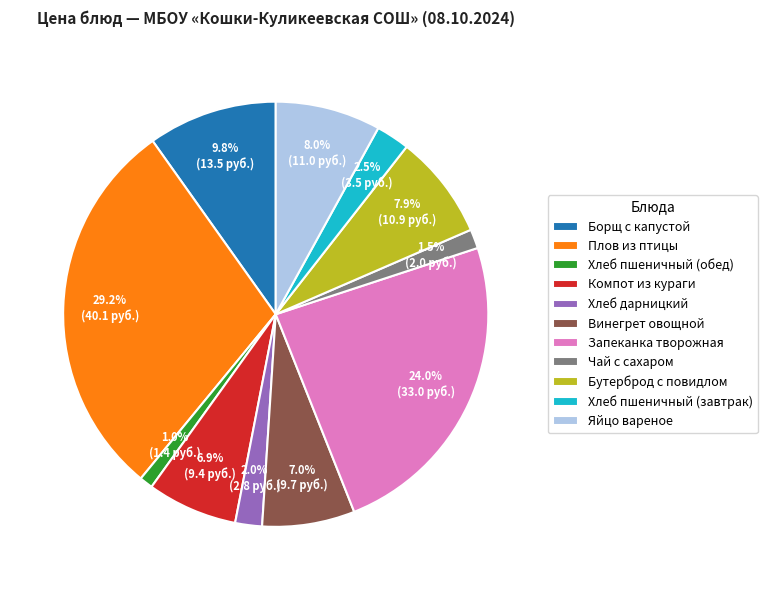

Which category has the biggest portion of the pie?

Плов из птицы